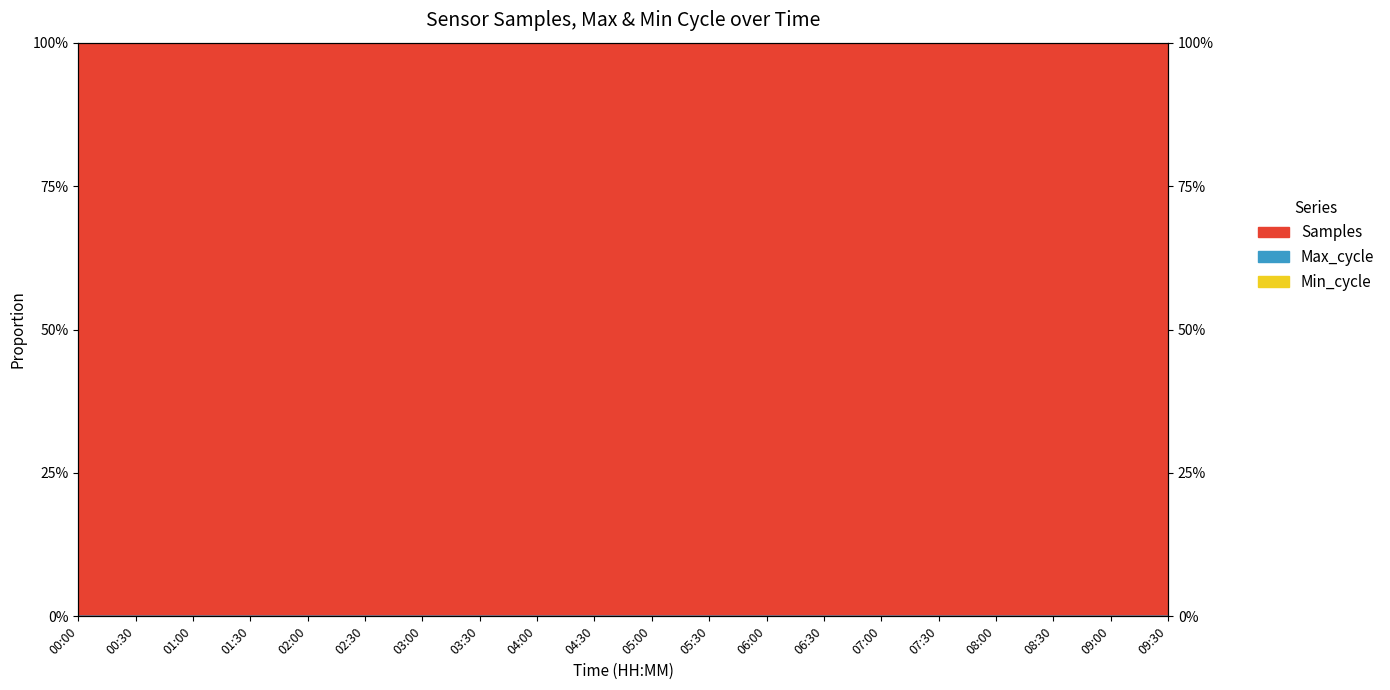

At which category is the sum across all series the highest?

01:00